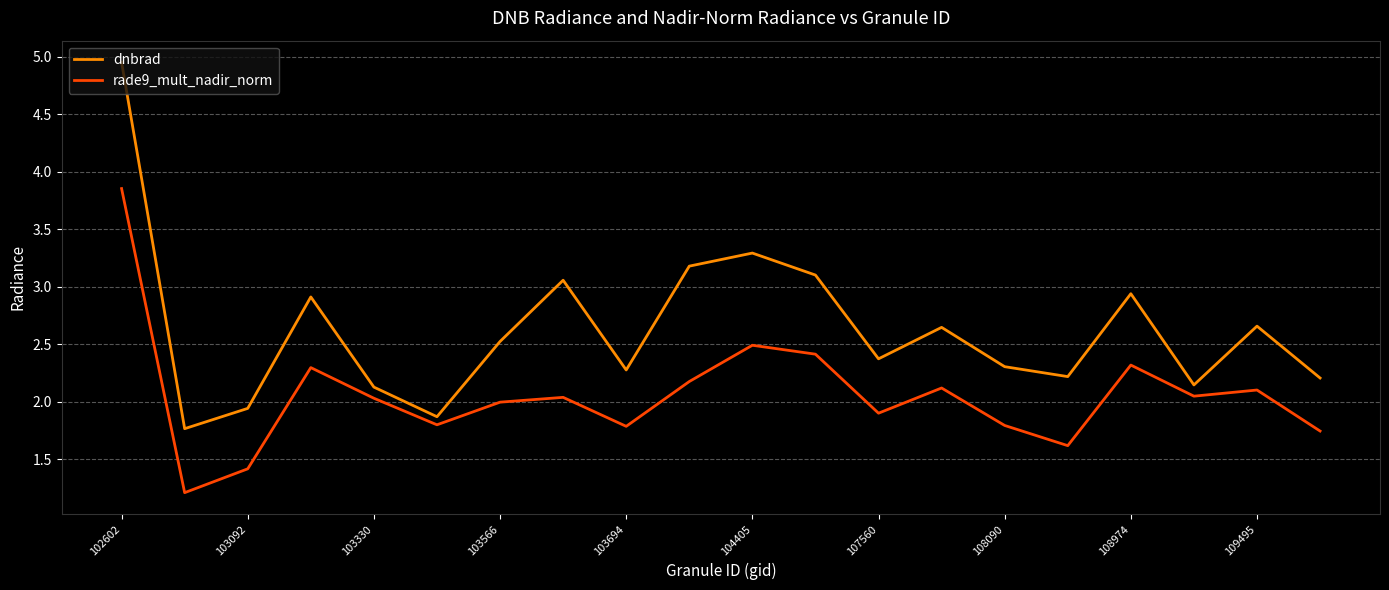

What is the smallest value displayed?

1.2